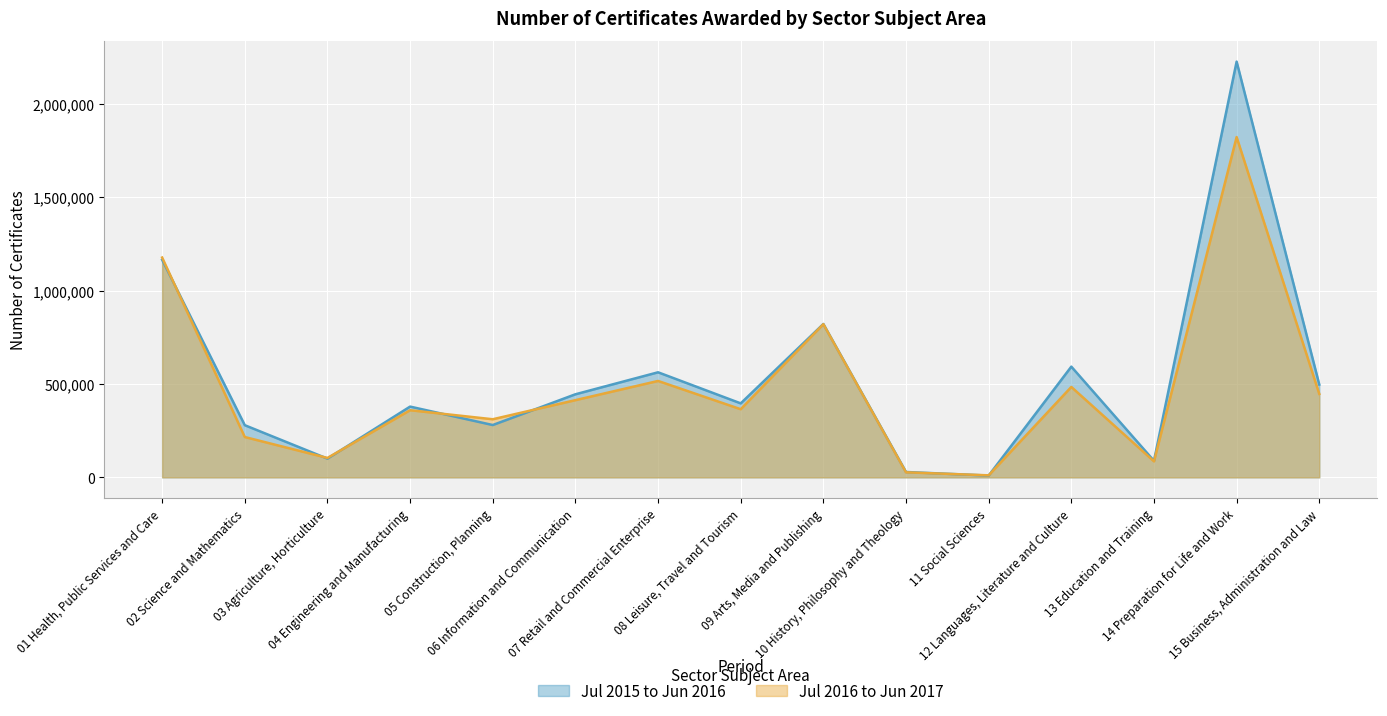

Is it true that Jul 2016 to Jun 2017 equals 516600 at 07 Retail and Commercial Enterprise?

True